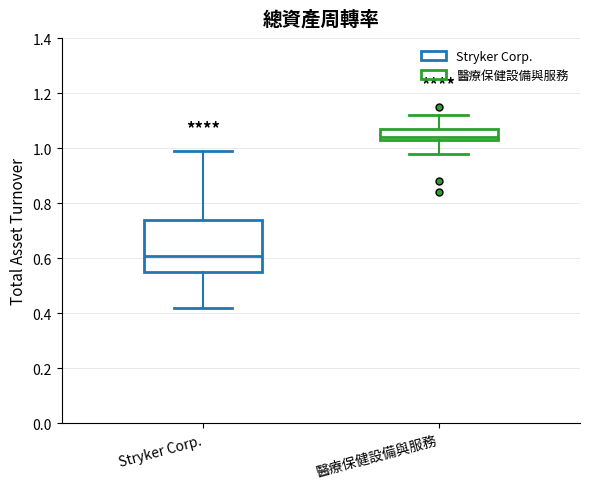

Reading left to right, read every box against the y-axis: the position of its median line, the range the box covers, and the ends of its whiskers. The values are not printed on the chart, so give them approximately, as read against the axis.

Stryker Corp.: median 0.62, box 0.56 to 0.74, whiskers 0.42 to 1.00
醫療保健設備與服務: median 1.04 (just above the box's lower edge), box 1.04 to 1.08, whiskers 0.98 to 1.12